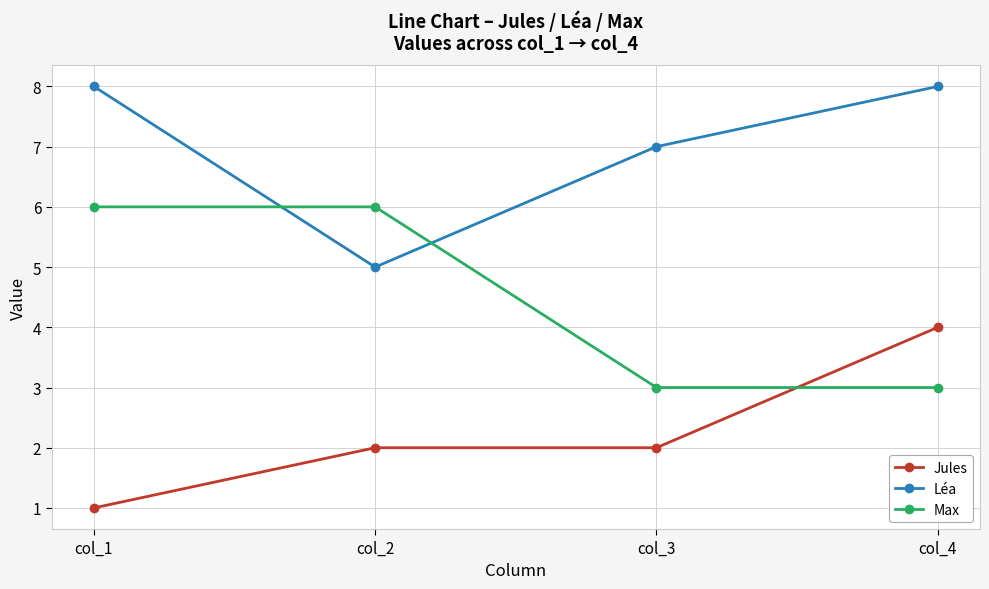

Read the Jules value at col_2.

2